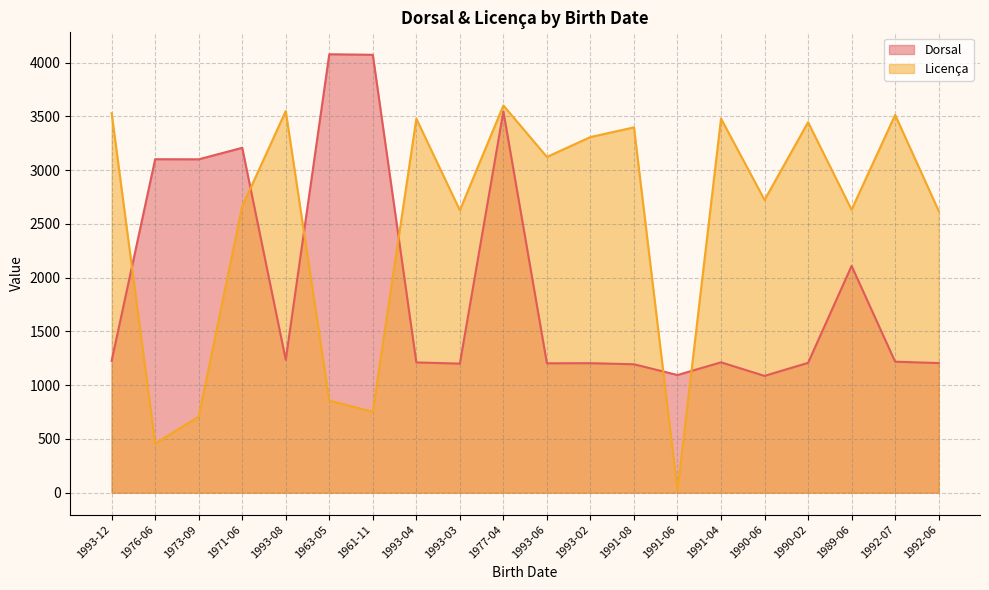

At how many categories does at least one series exceed 722?

20